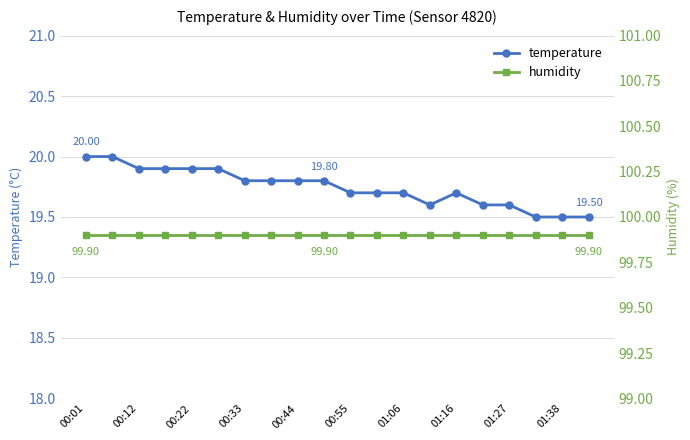

True or false: temperature has more than 0 interior local peaks.

True